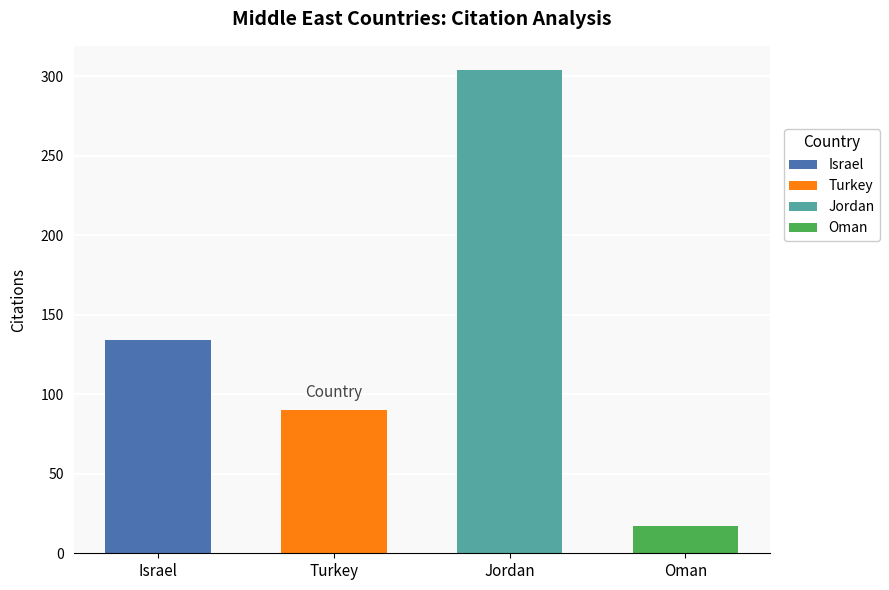

At which label is Citations closest to 160?

Israel